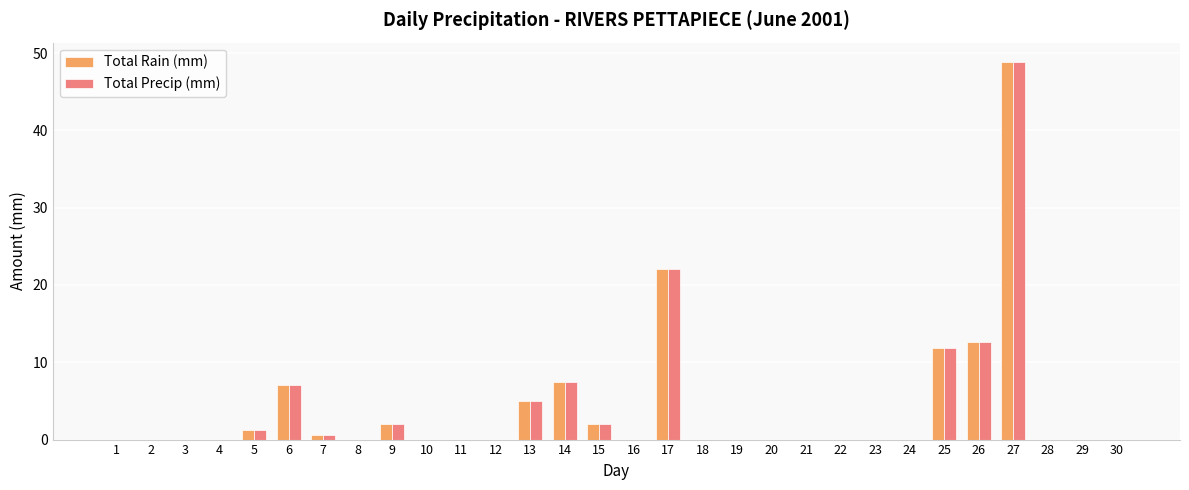

At which category is the sum across all series the highest?

27